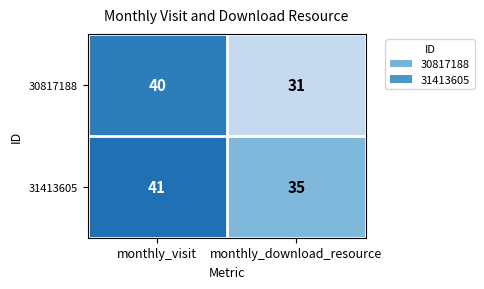

Rank the series by their average value, from highest to lowest.

31413605, 30817188